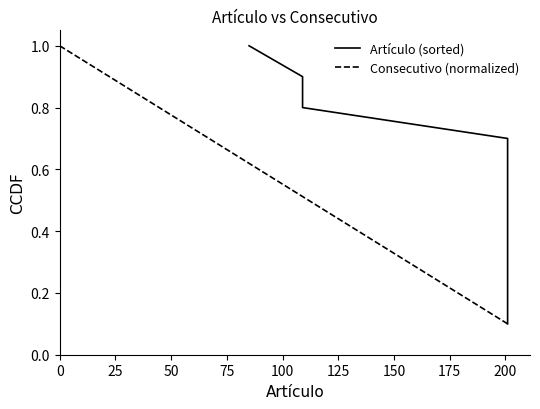

What is the highest value of the Consecutivo (normalized) series?

1.0